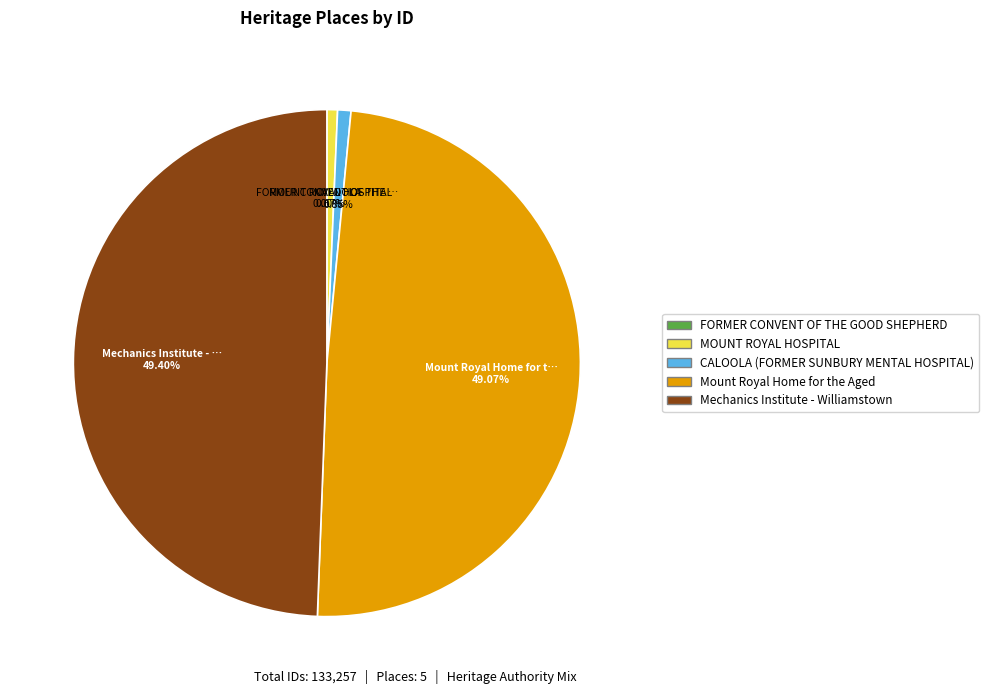

To the nearest percent, what portion does CALOOLA (FORMER SUNBURY MENTAL HOSPITAL) represent?

1%